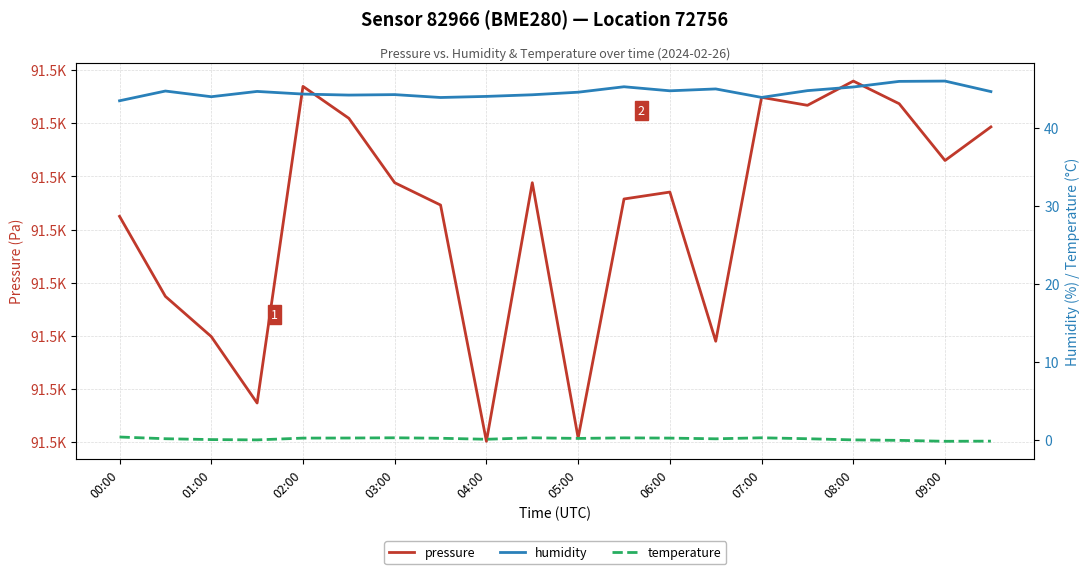

At which label is pressure closest to 91472?

01:00